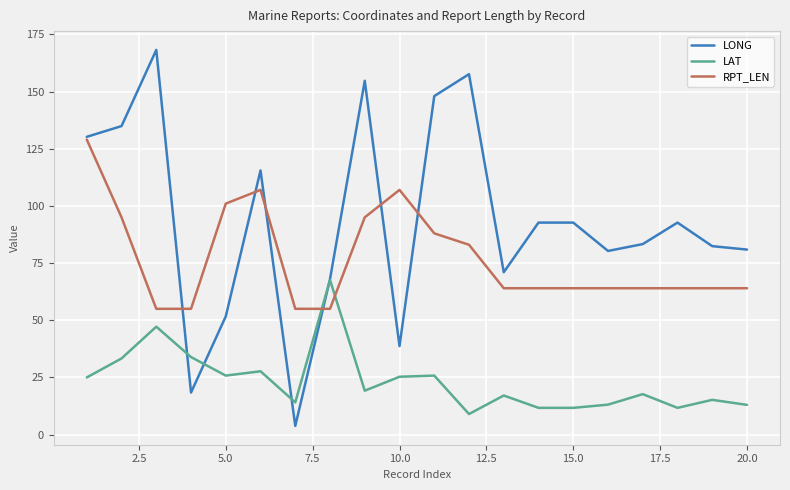

How many times do LAT and LONG cross each other?

4